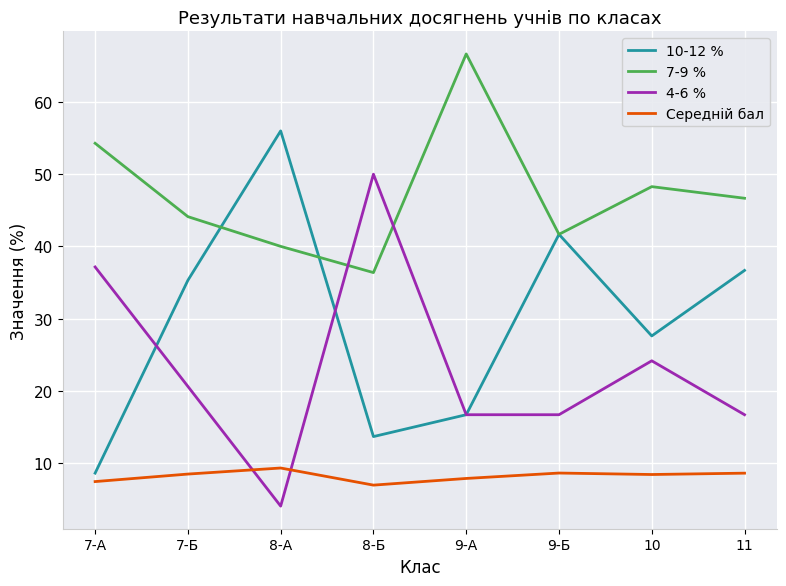

What is the sum of all Середній бал values?

65.4